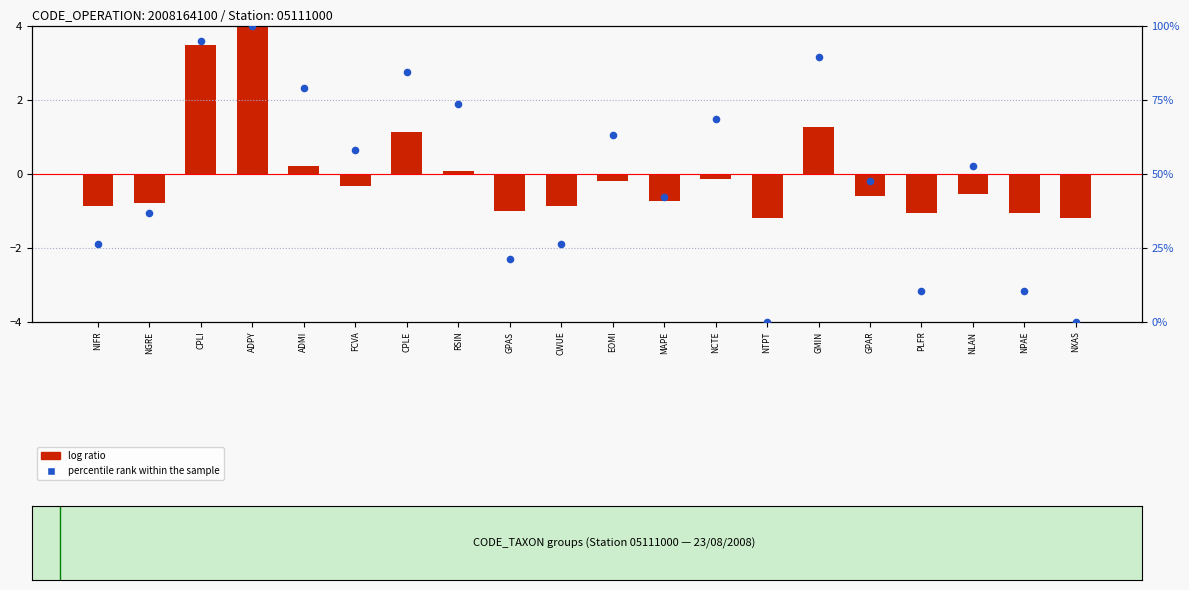

What are all the series names shown in the legend?

log ratio, percentile rank within the sample